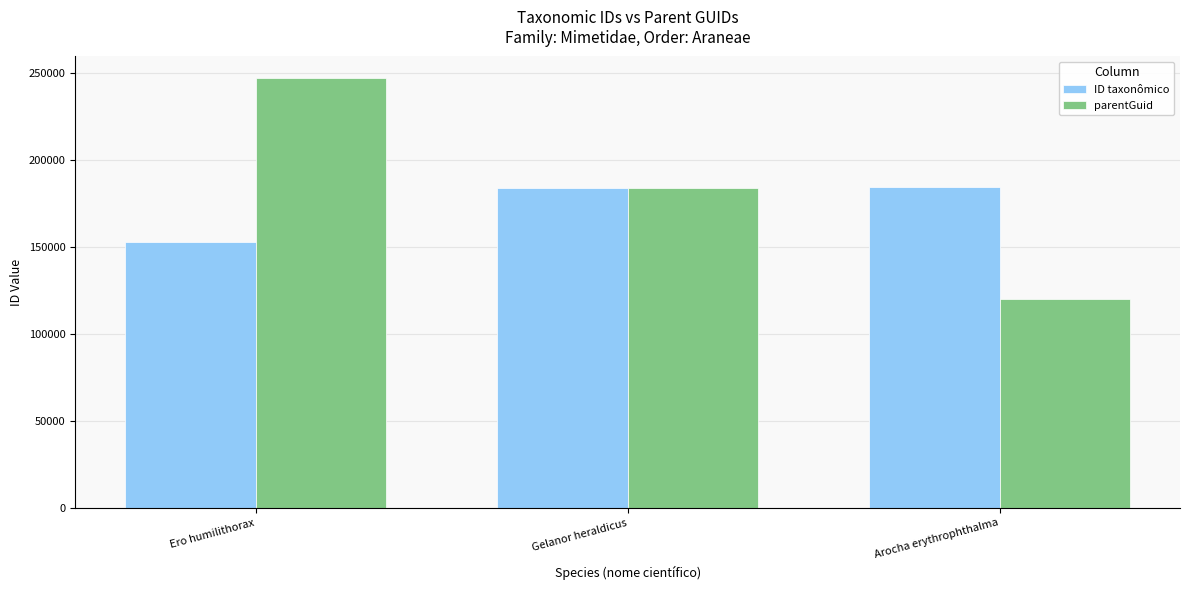

The value of parentGuid at Gelanor heraldicus is 37744. True or false?

False